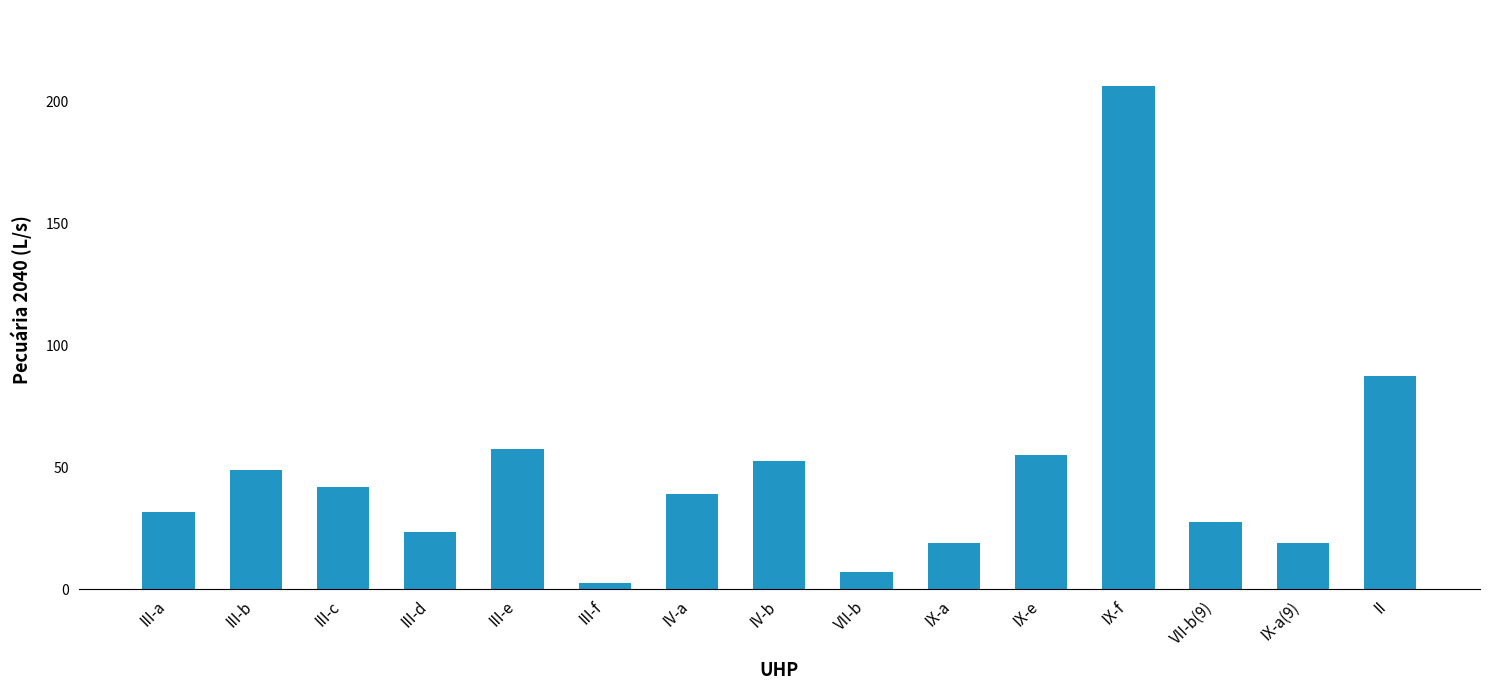

What position from the right is III-e?

11